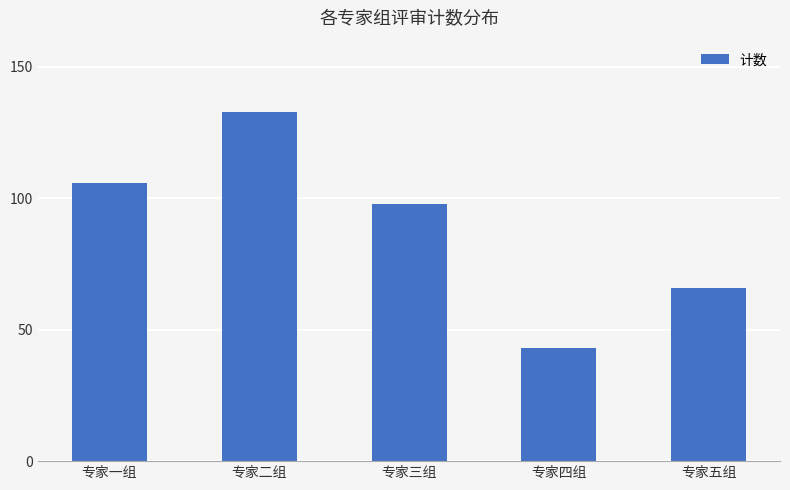

Reading right to left, list all the values displayed in this chart.

66	43	98	133	106